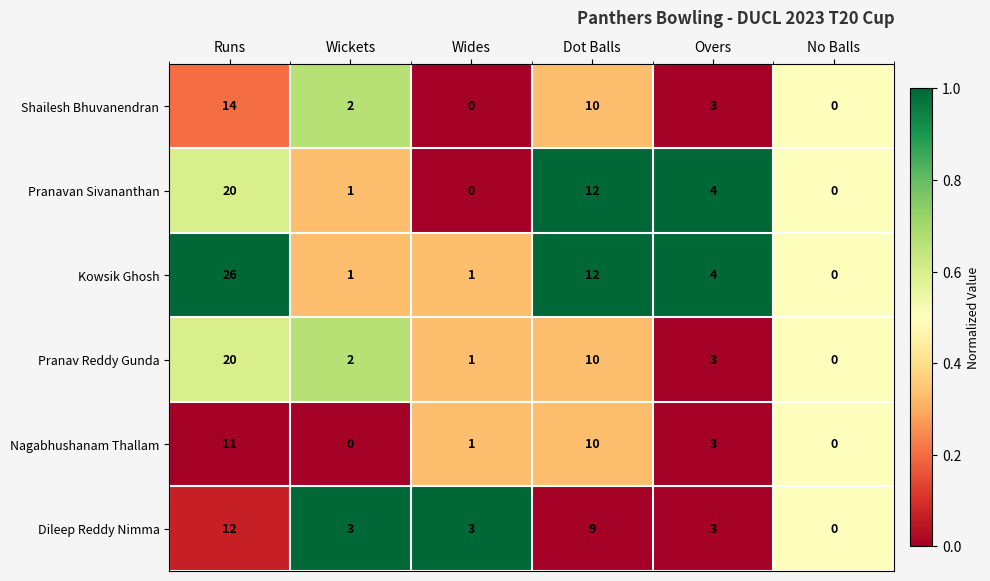

What is the average value of the Pranav Reddy Gunda series?

6